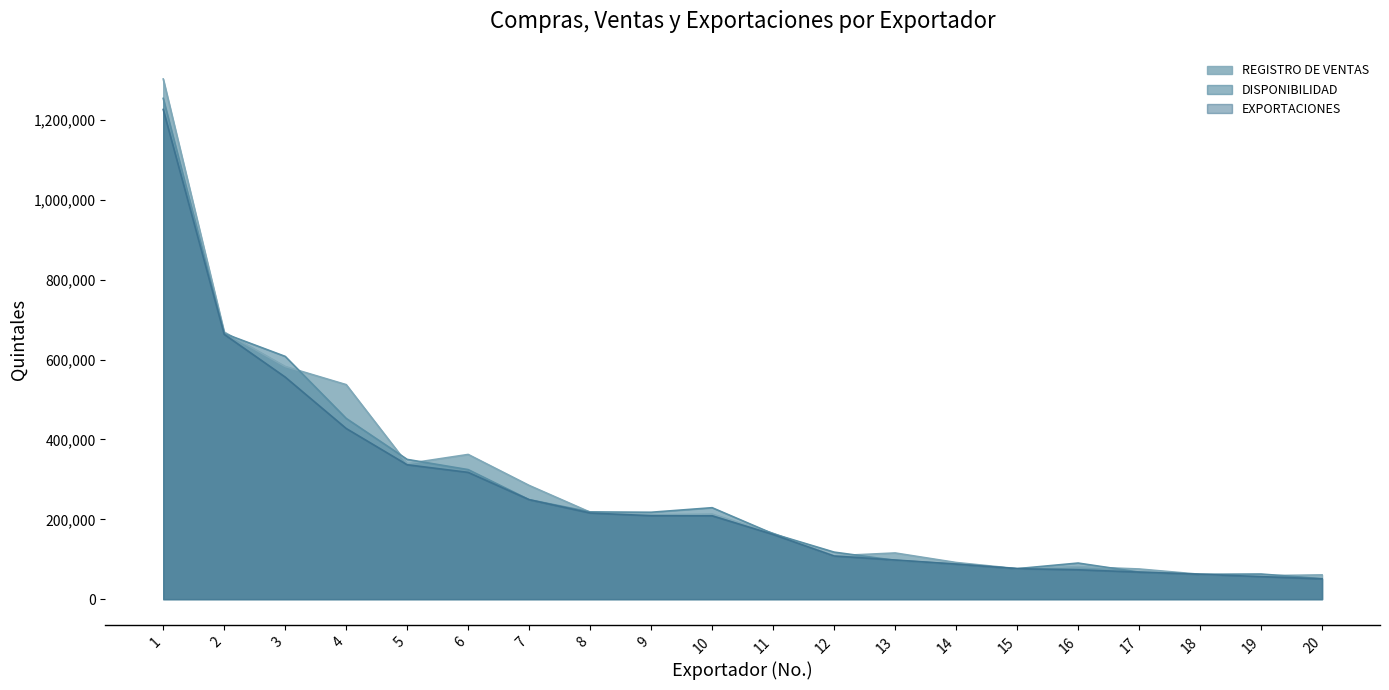

Reading right to left, extract all data points from this chart.

REGISTRO DE VENTAS: 20=60758.7	19=58697.2	18=62259.9	17=75584.1	16=81421.5	15=76381.9	14=91824.5	13=115689.8	12=108529.0	11=164823.6	10=213180.0	9=211395.0	8=217829.1	7=284802.1	6=362404.9	5=339420.0	4=537218.1	3=582712.8	2=668796.8	1=1302600.8
DISPONIBILIDAD: 20=51240.6	19=62970.0	18=62260.9	17=67736.8	16=90443.3	15=76381.8	14=87729.1	13=97182.6	12=117820.9	11=163714.1	10=229044.0	9=217654.9	8=218502.3	7=249160.5	6=324428.5	5=350019.1	4=452680.5	3=607937.3	2=665223.8	1=1254096.8
EXPORTACIONES: 20=50790.5	19=56448.7	18=62259.5	17=67736.7	16=73569.0	15=76343.7	14=87713.9	13=98038.6	12=108041.5	11=161988.6	10=208717.5	9=208979.2	8=215689.6	7=249082.8	6=317493.9	5=336547.2	4=427423.9	3=556132.7	2=663088.8	1=1226311.8